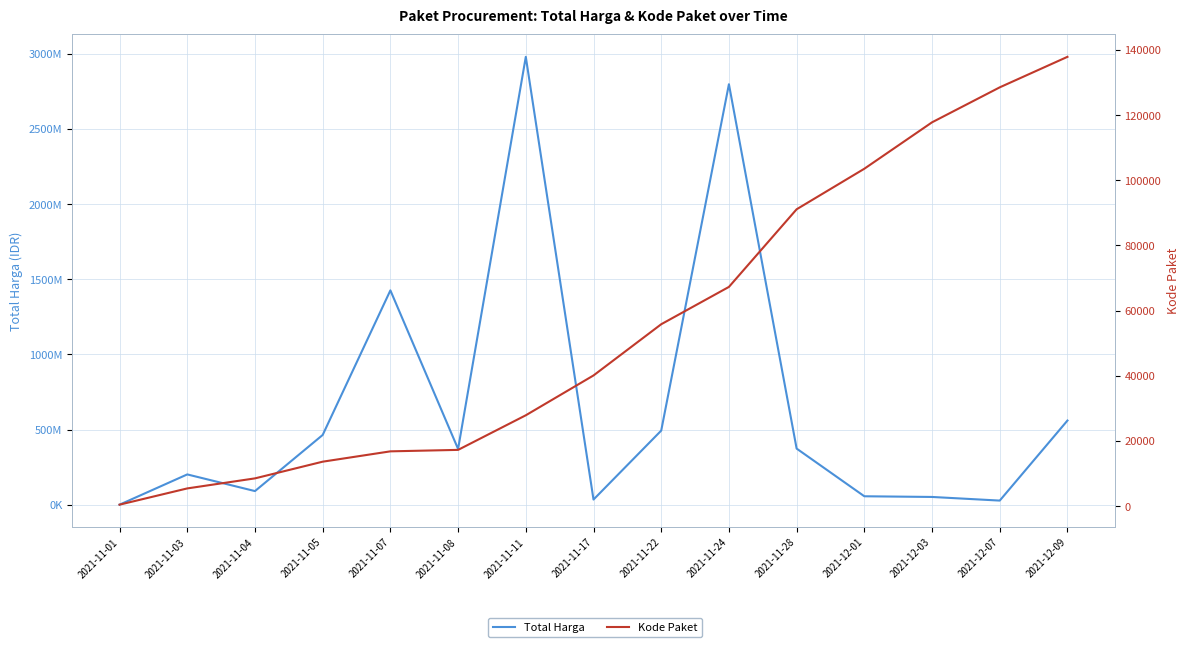

Rank the series by their average value, from highest to lowest.

Total Harga, Kode Paket